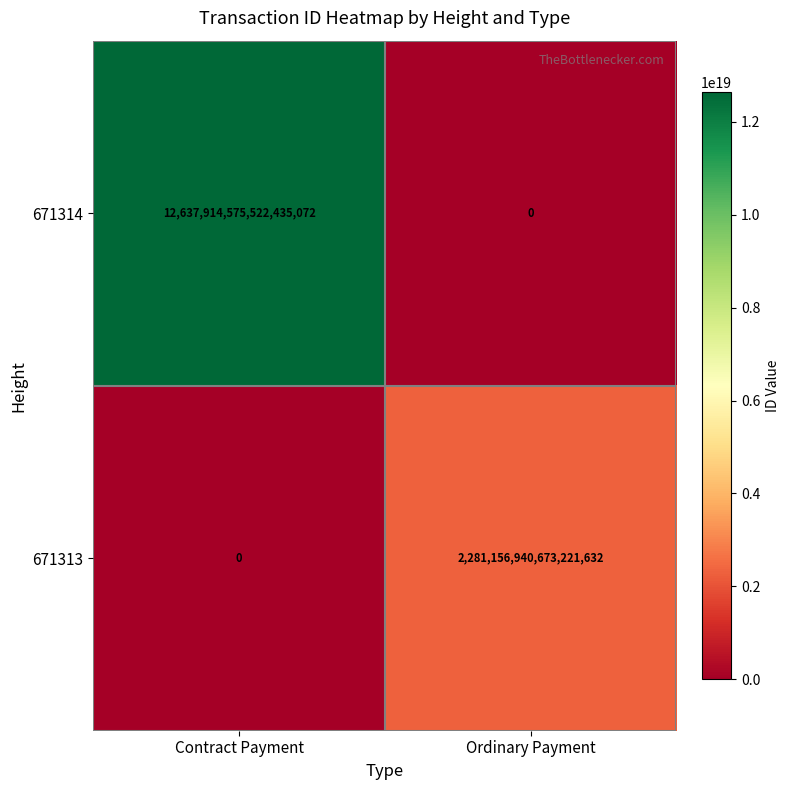

Rank the categories by 671313 value from highest to lowest.

Ordinary Payment, Contract Payment